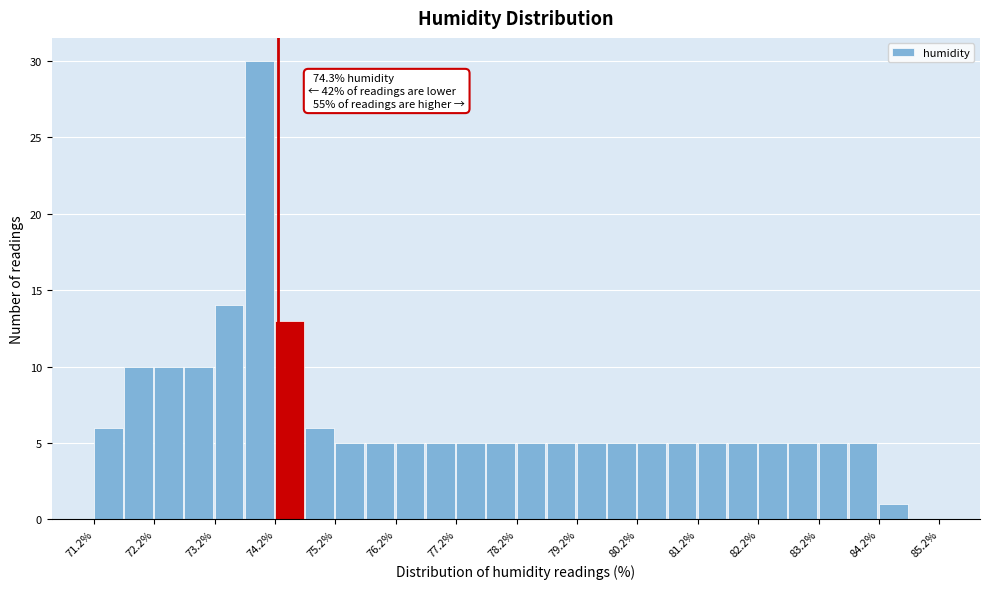

Which range on the x-axis has the tallest bar?

73.75 to 74.25